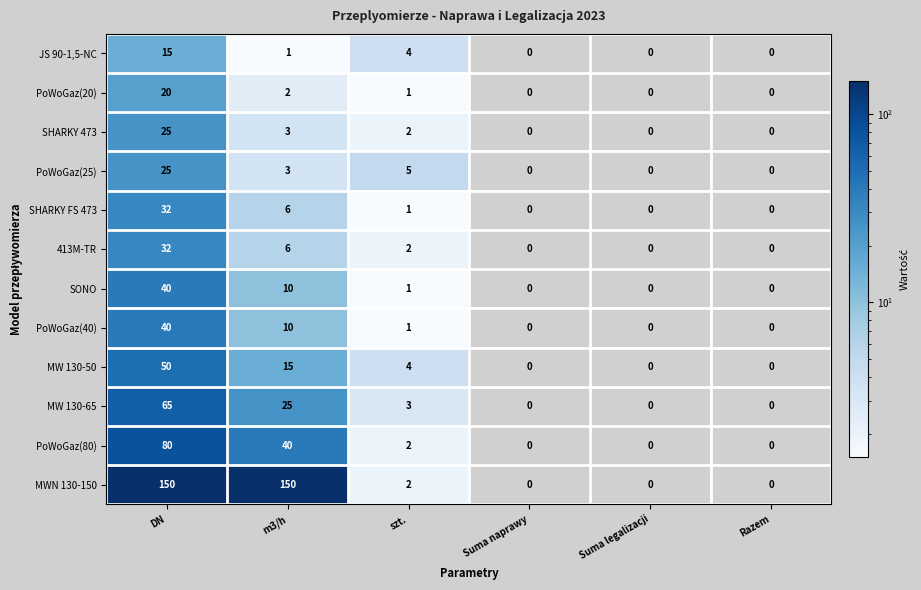

What is the sum of all JS 90-1,5-NC values?

20